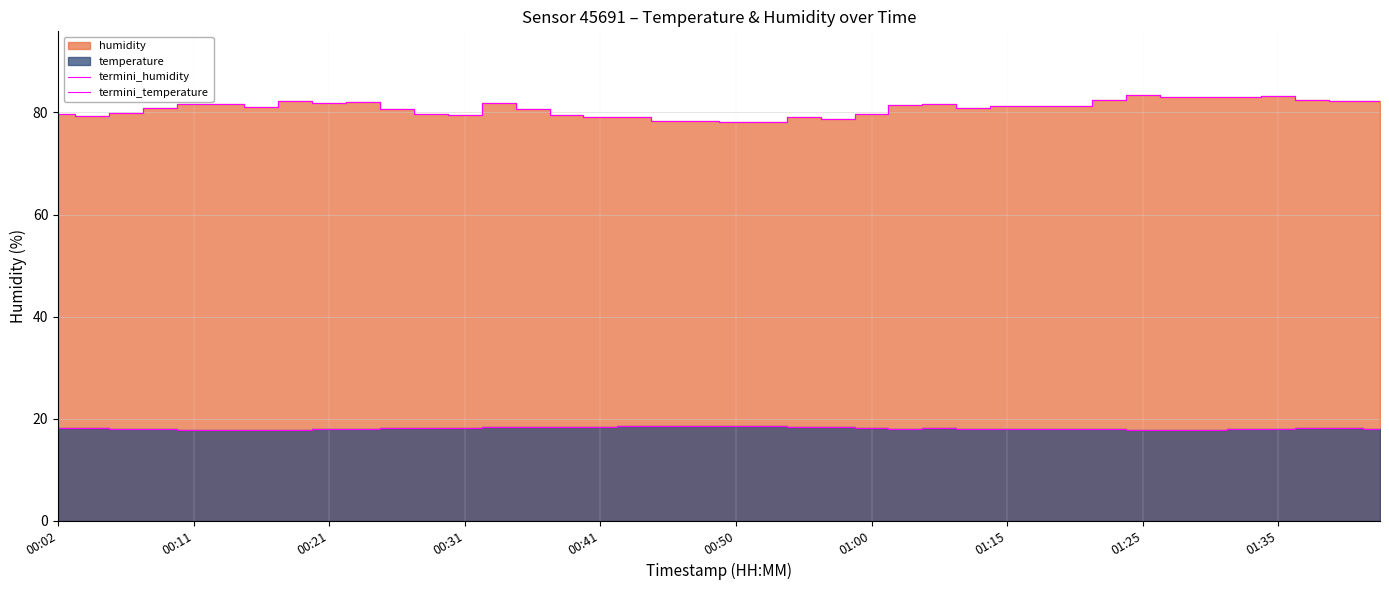

The termini_humidity series shows 81.2 at 29. True or false?

True